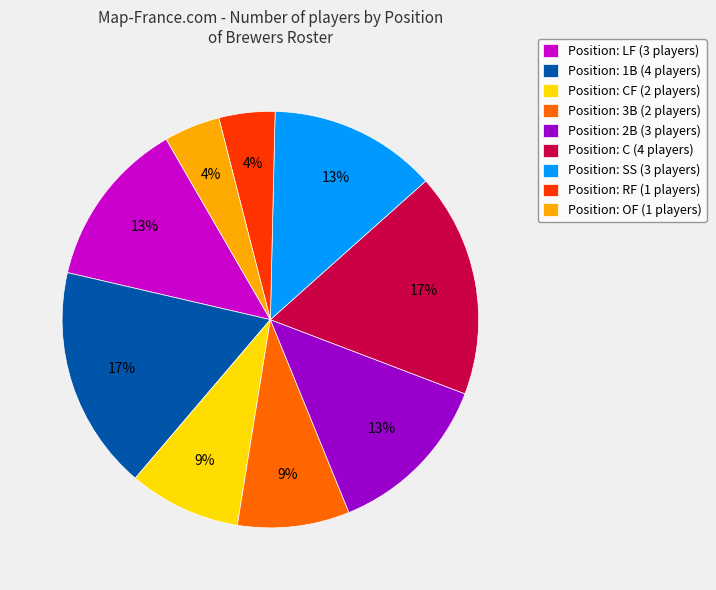

Is the sum of Position: 2B (3 players) and Position: 1B (4 players) greater than half?

No